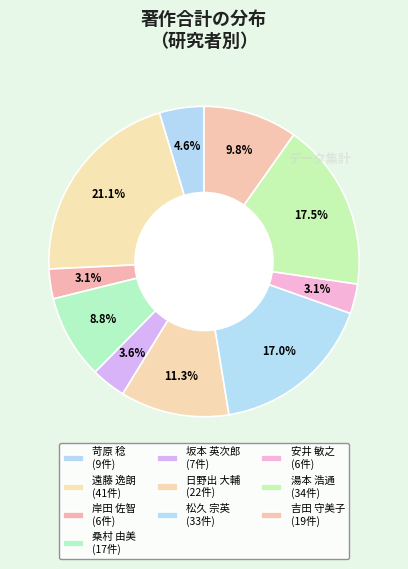

Does 岸田 佐智 account for over 50% of the chart?

No